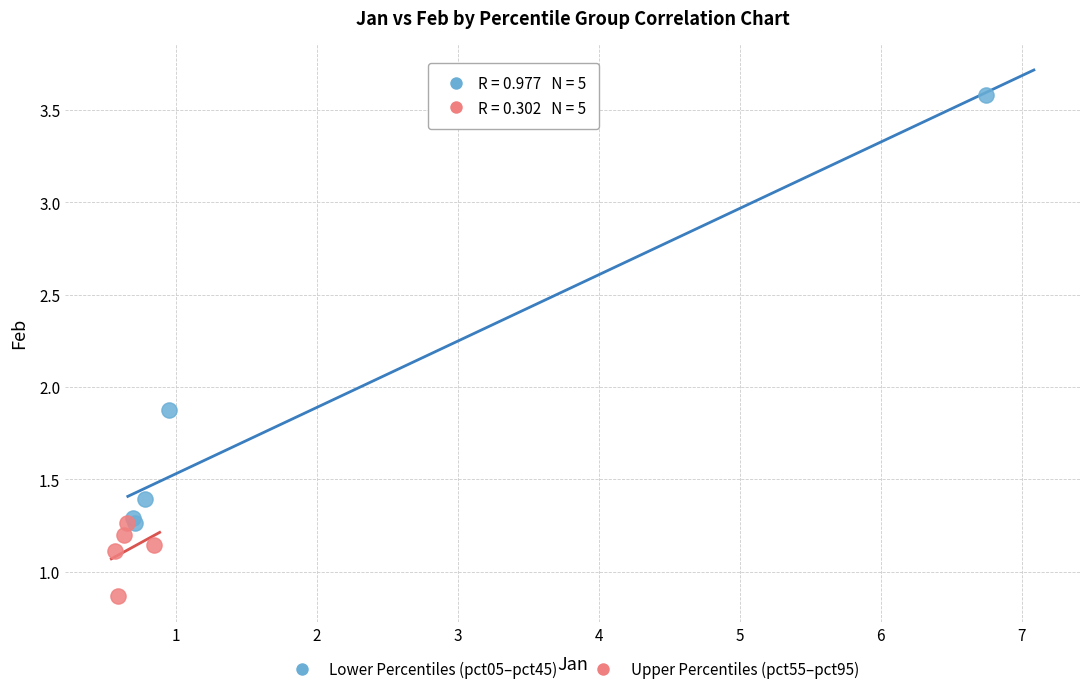

Which series has the widest spread of Y values?

Lower Percentiles (pct05–pct45)